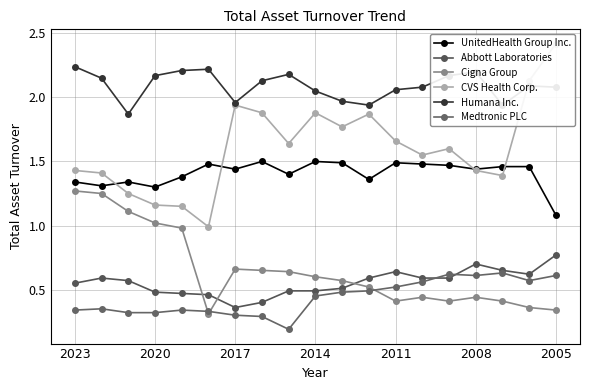

Is it true that Medtronic PLC equals 0.3 at 2020?

True